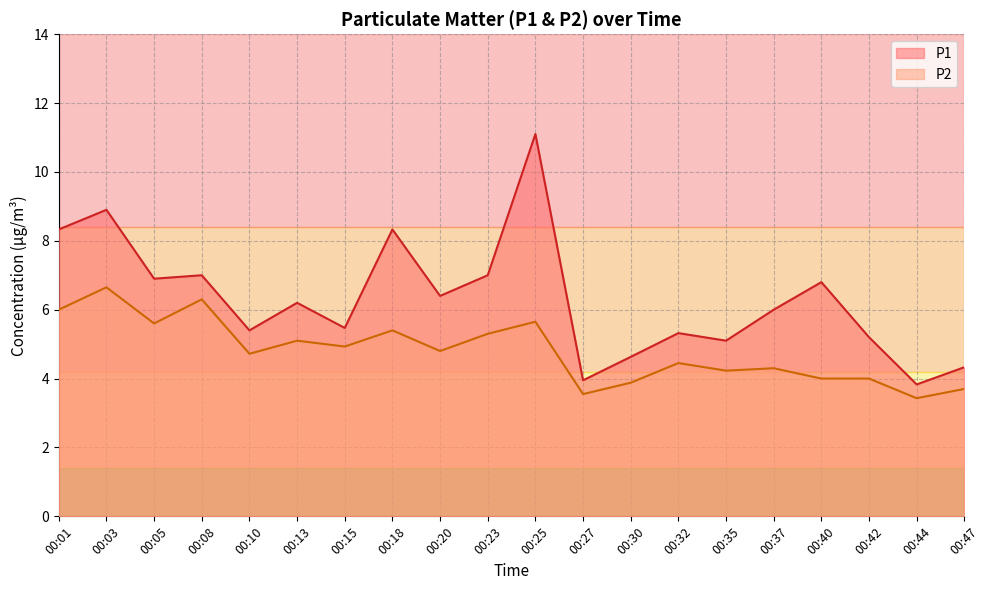

True or false: P1 has more than 0 interior local peaks.

True